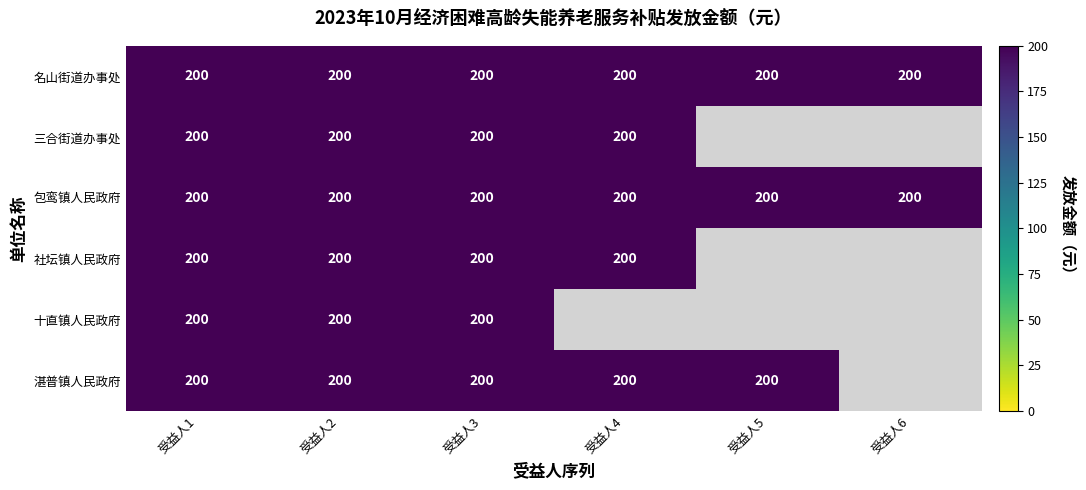

The value of 包鸾镇人民政府 at 经济困难高龄老年人养老服务补贴-6 is 102. True or false?

False